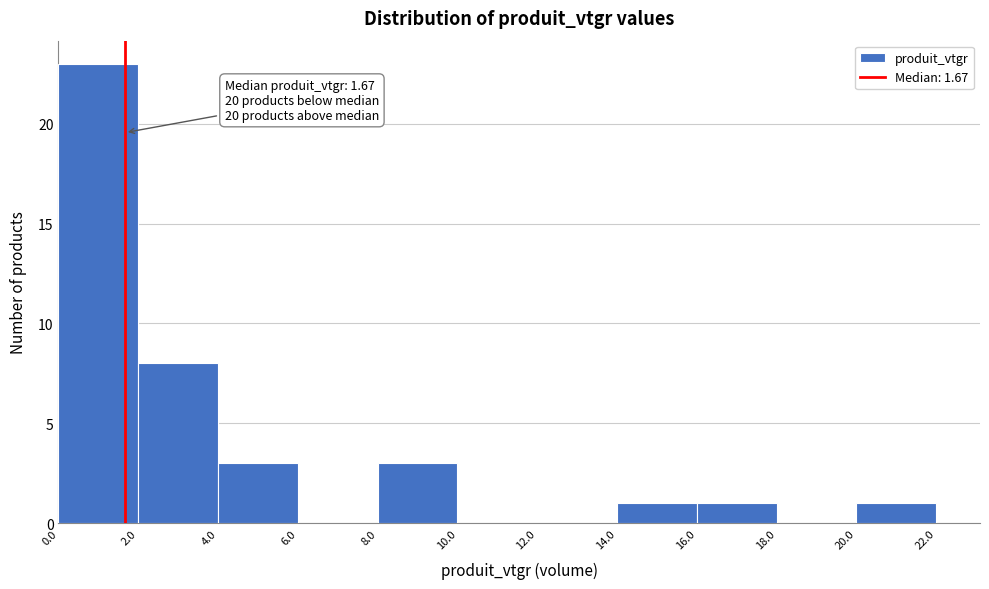

Which range on the x-axis has the tallest bar?

0.0 to 2.0